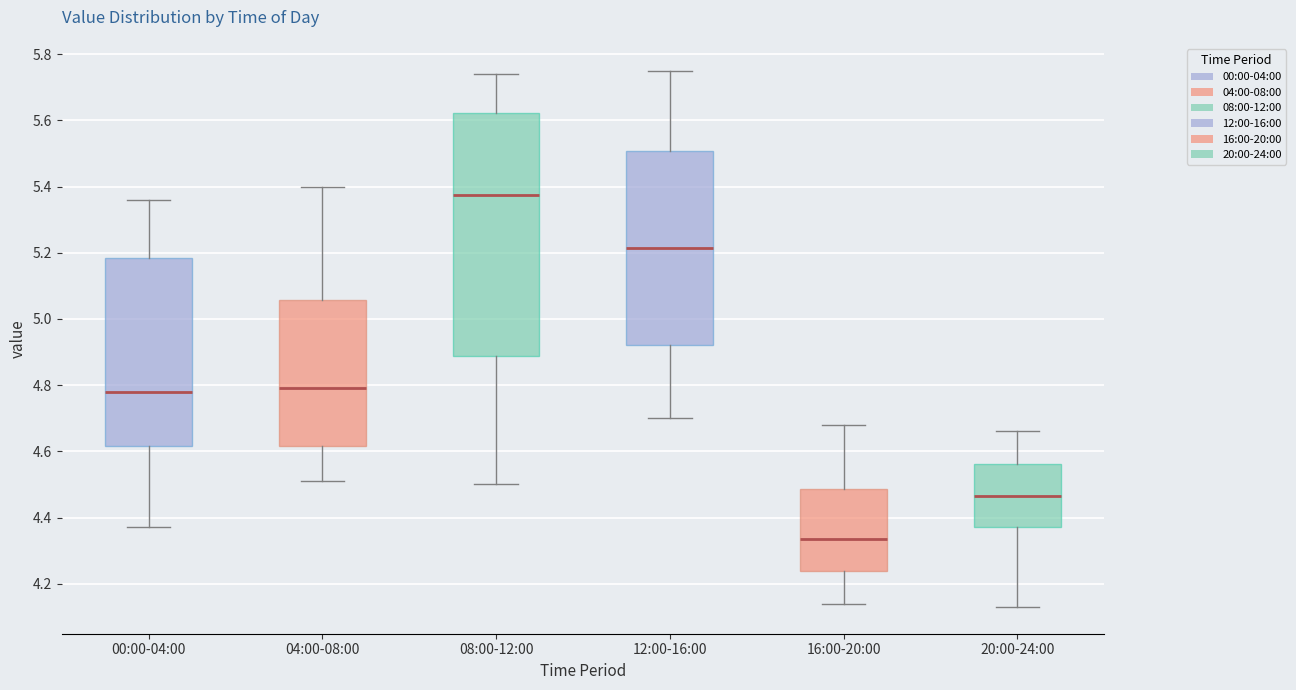

Where is the upper edge of the box for 20:00-24:00 on the y-axis? The values are not printed on the chart, so give them approximately, as read against the axis.

4.56